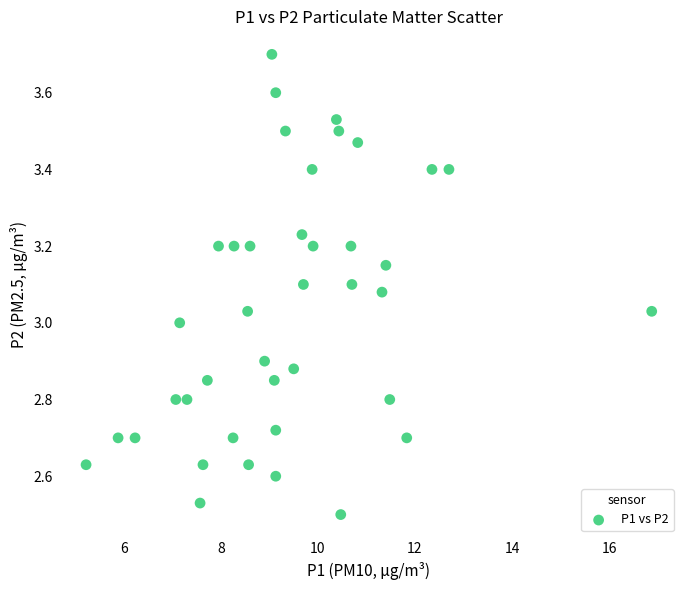

What is the range of Y values (max minus min)?

1.2